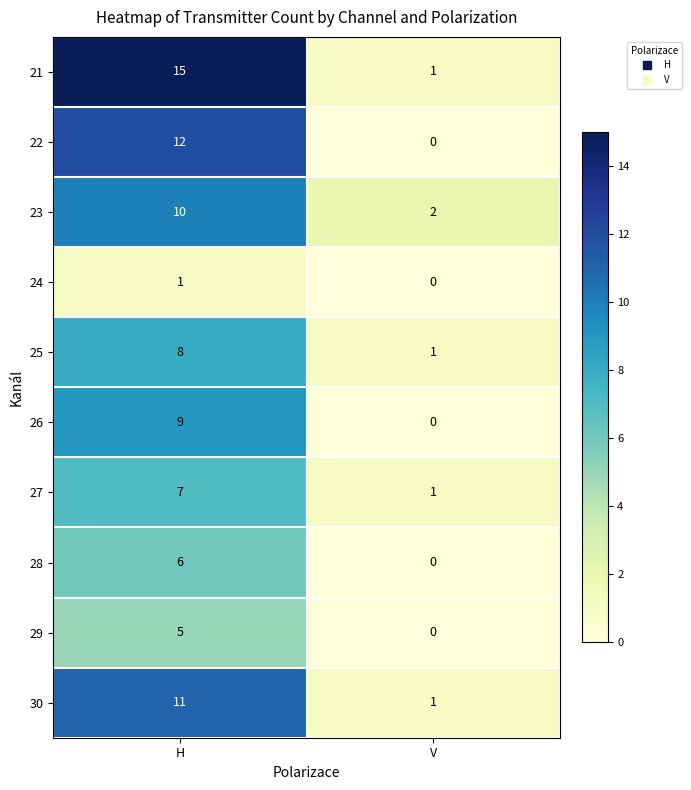

Reading left to right, list all the values displayed in this chart.

21: 15	1
22: 12	0
23: 10	2
24: 1	0
25: 8	1
26: 9	0
27: 7	1
28: 6	0
29: 5	0
30: 11	1